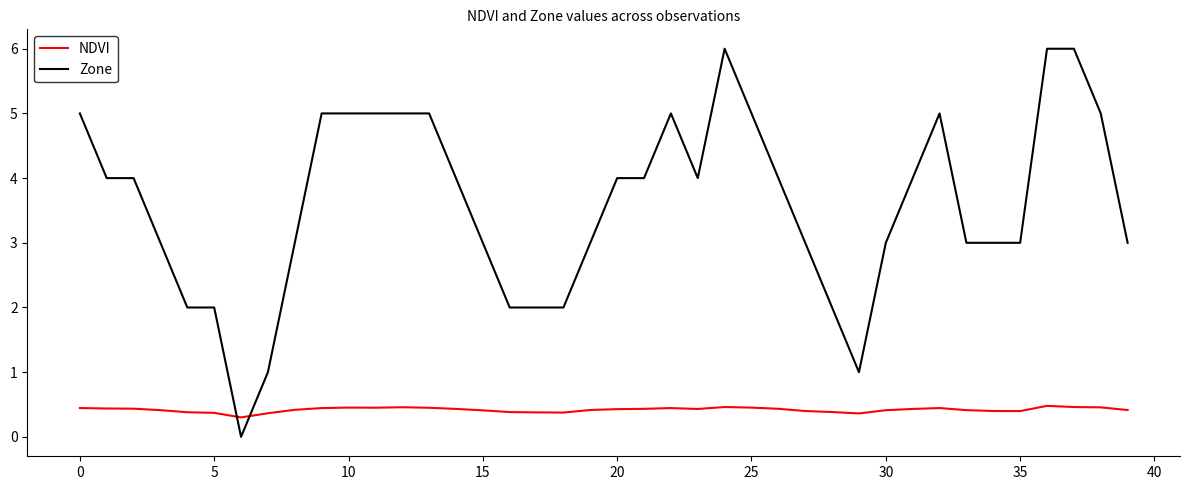

How many times do NDVI and Zone cross each other?

2